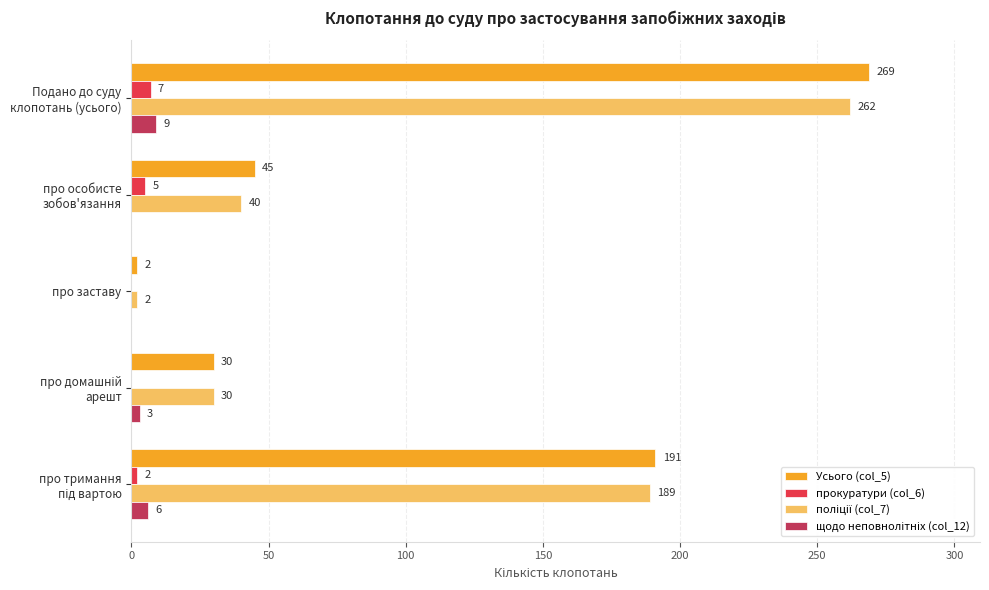

How many data points does each series have?

5